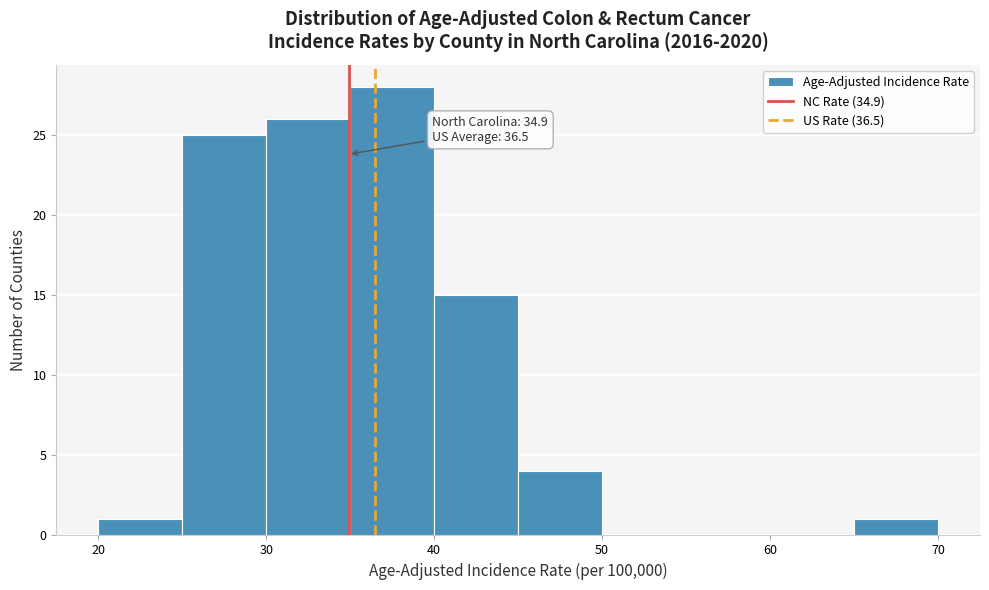

Over which range of the x-axis is the bar tallest?

35 to 40